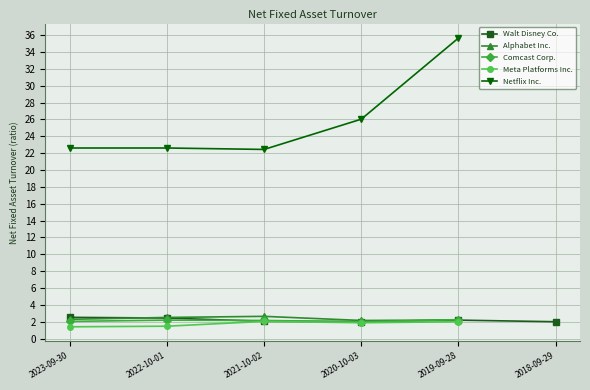

Which label corresponds to the largest value in the chart?

2019-09-28